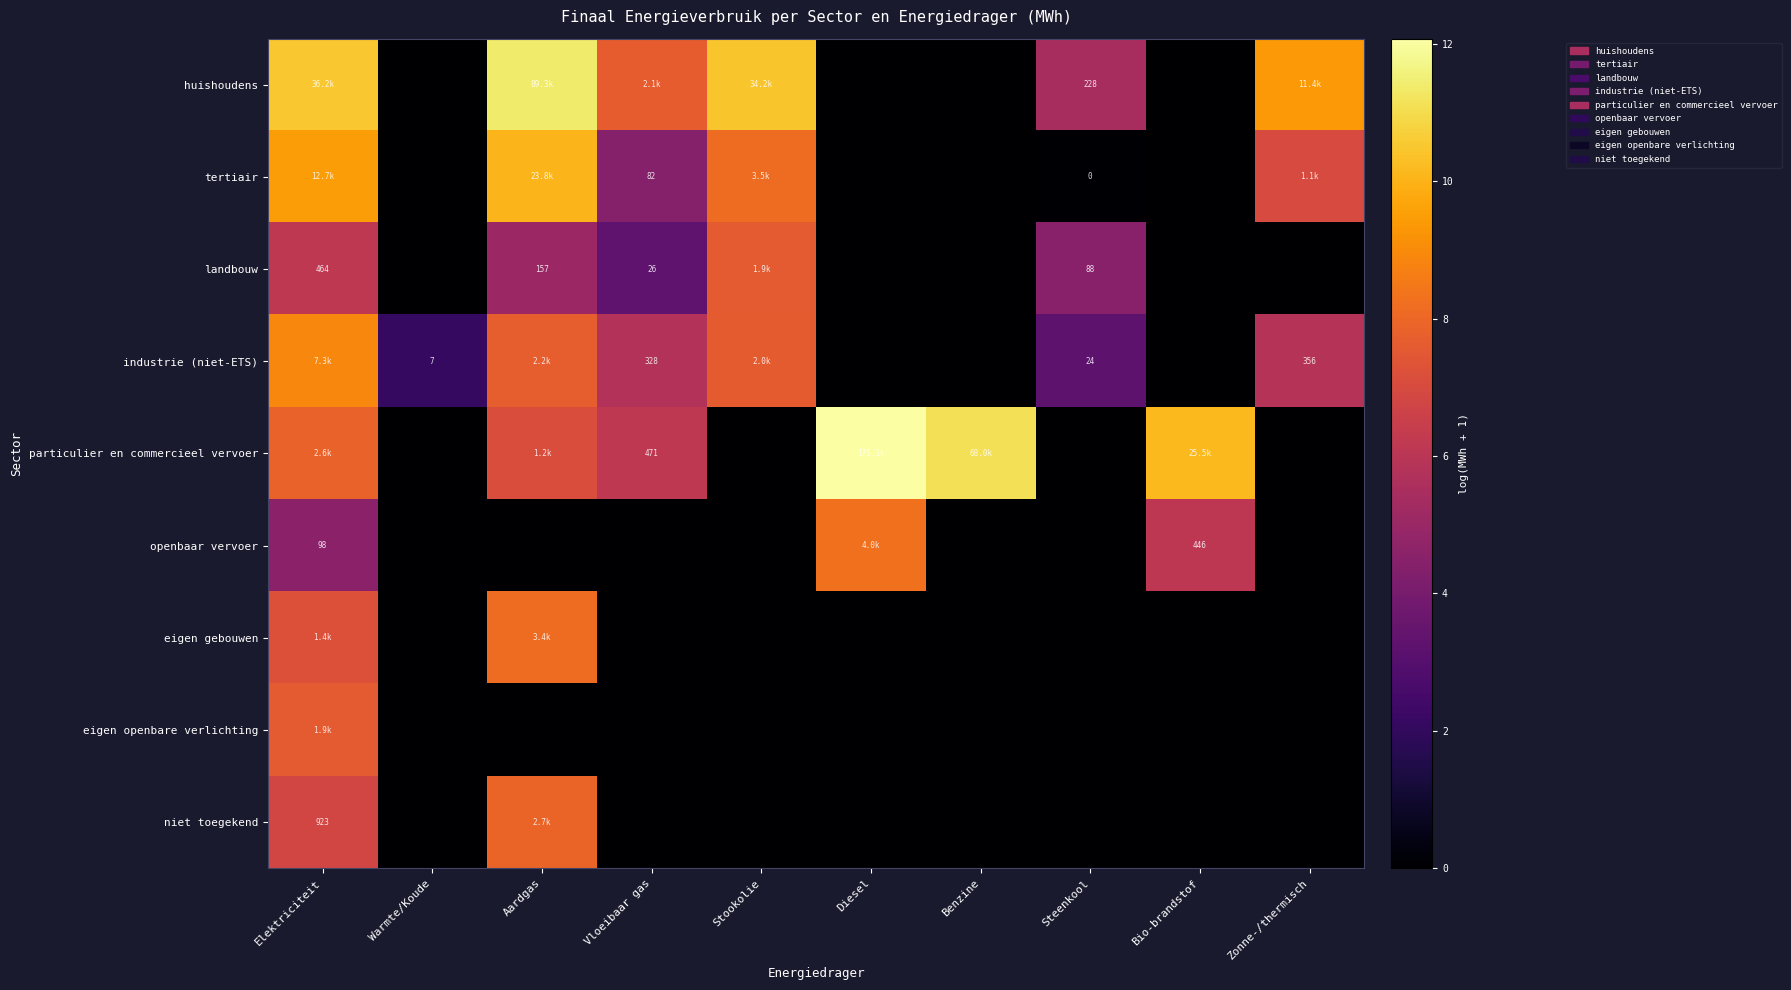

Which series has the widest spread of values?

particulier en commercieel vervoer